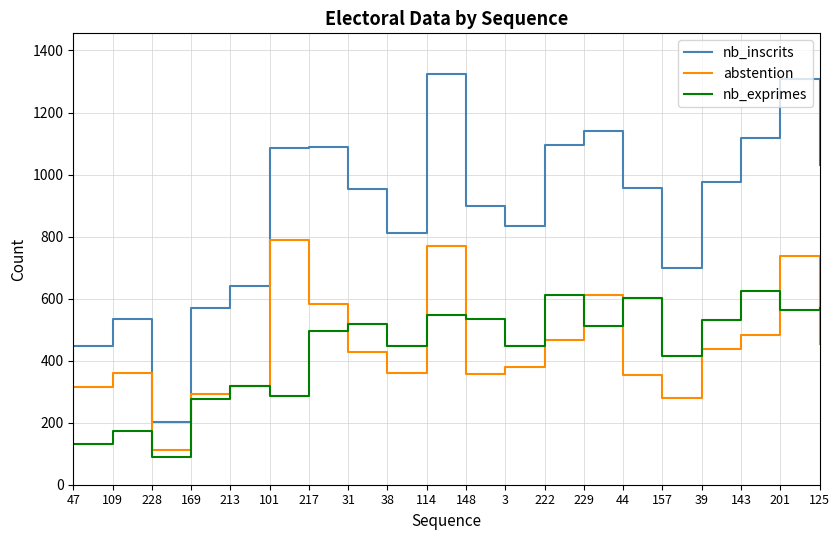

Is the value of abstention at 31 greater than the value of nb_inscrits at 229?

No